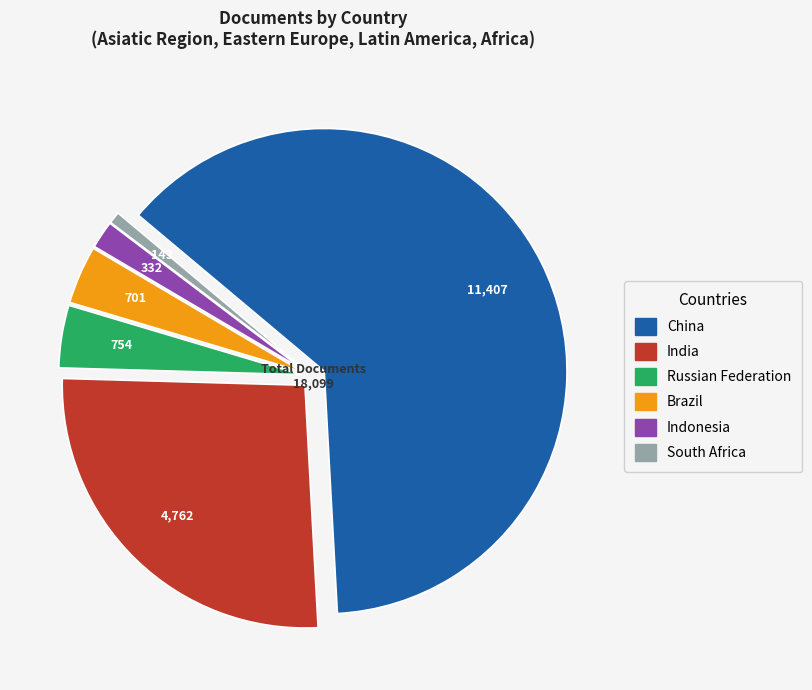

Which slice is the smallest?

South Africa